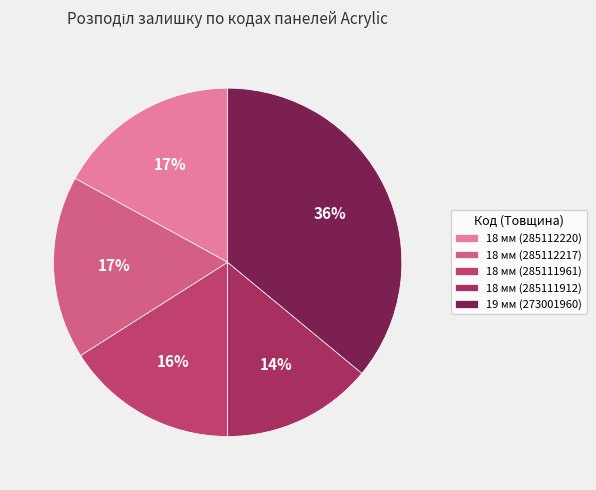

How many slices are in this pie chart?

5